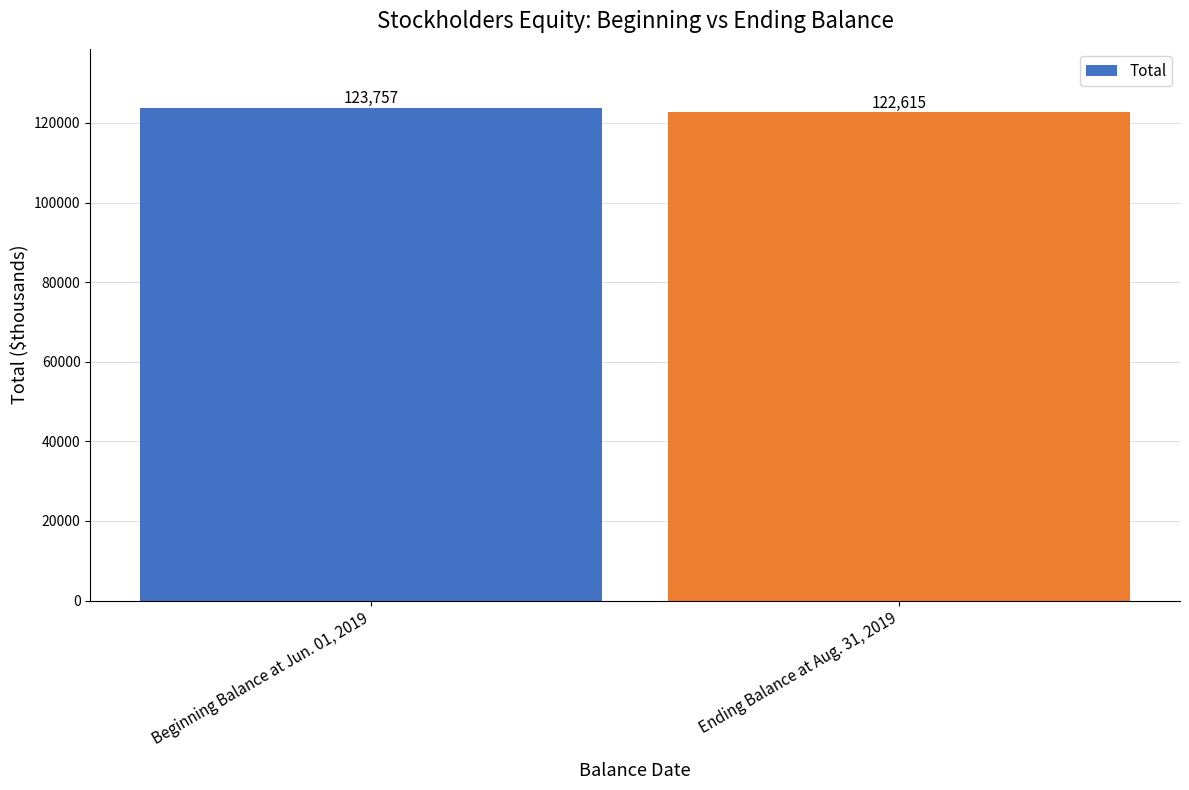

Are the bars grouped side by side (vs. stacked)?

No